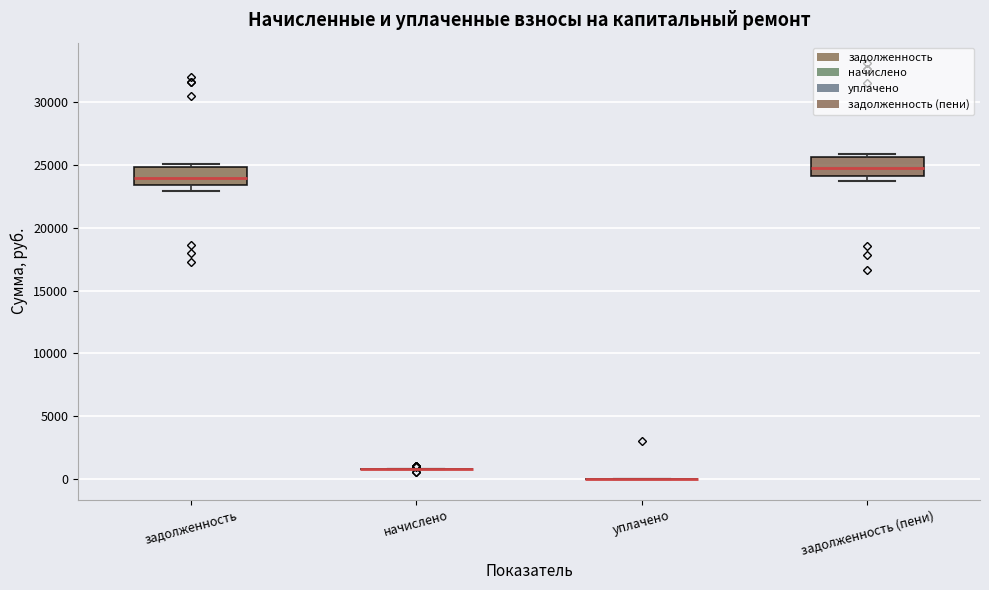

Reading left to right, read every box against the y-axis: the position of its median line, the range the box covers, and the ends of its whiskers. The values are not printed on the chart, so give them approximately, as read against the axis.

задолженность: median 24000, box 23500 to 25000, whiskers 23000 to 25000 (just above the box's upper edge)
начислено: box collapsed to a line at 1000, whiskers 1000 to 1000
уплачено: box collapsed to a line at 0, whiskers 0 to 0
задолженность (пени): median 24500, box 24000 to 25500, whiskers 23500 to 26000